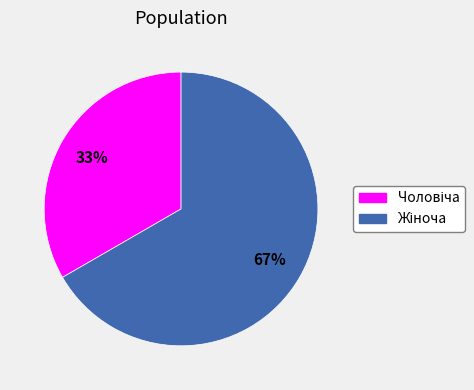

Is there a majority slice in this chart?

Yes